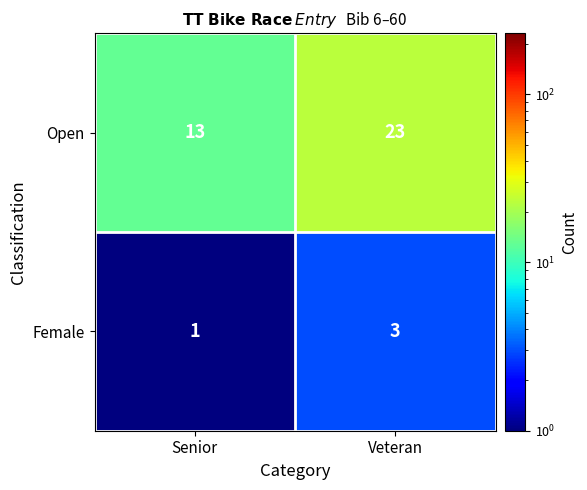

How many distinct data groups are displayed?

2